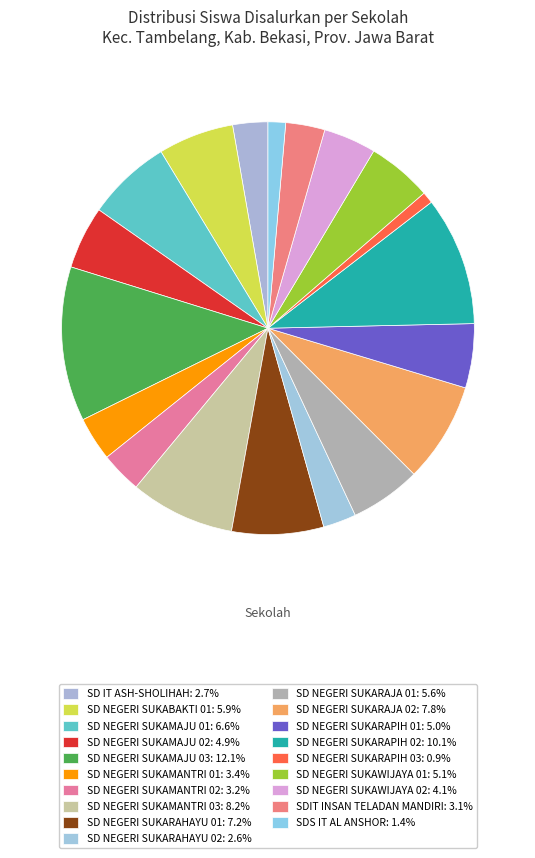

How many segments does this pie chart have?

19